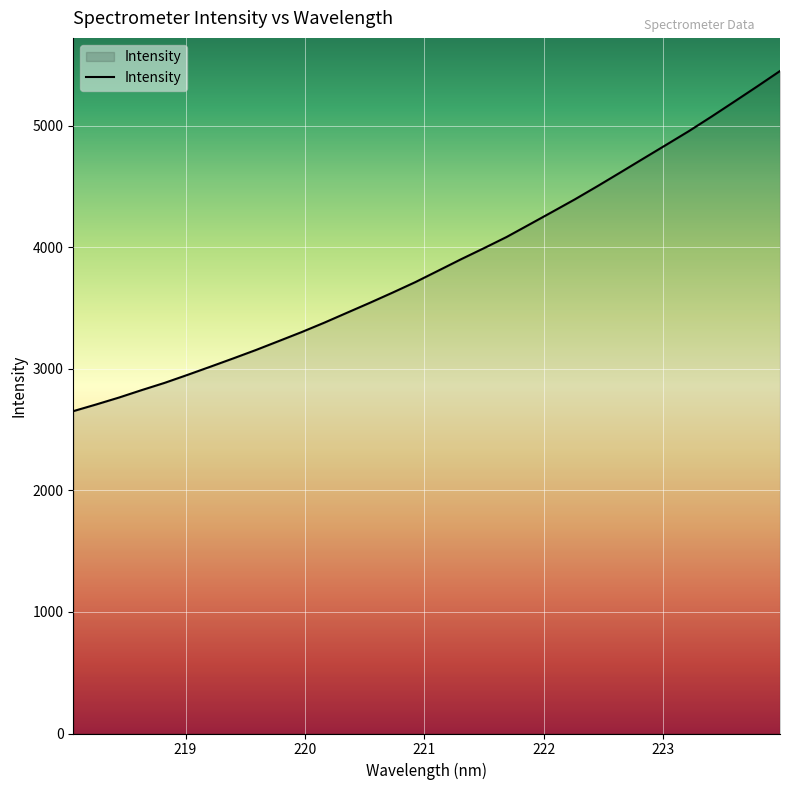

What is the difference between the maximum and minimum values?

2798.9